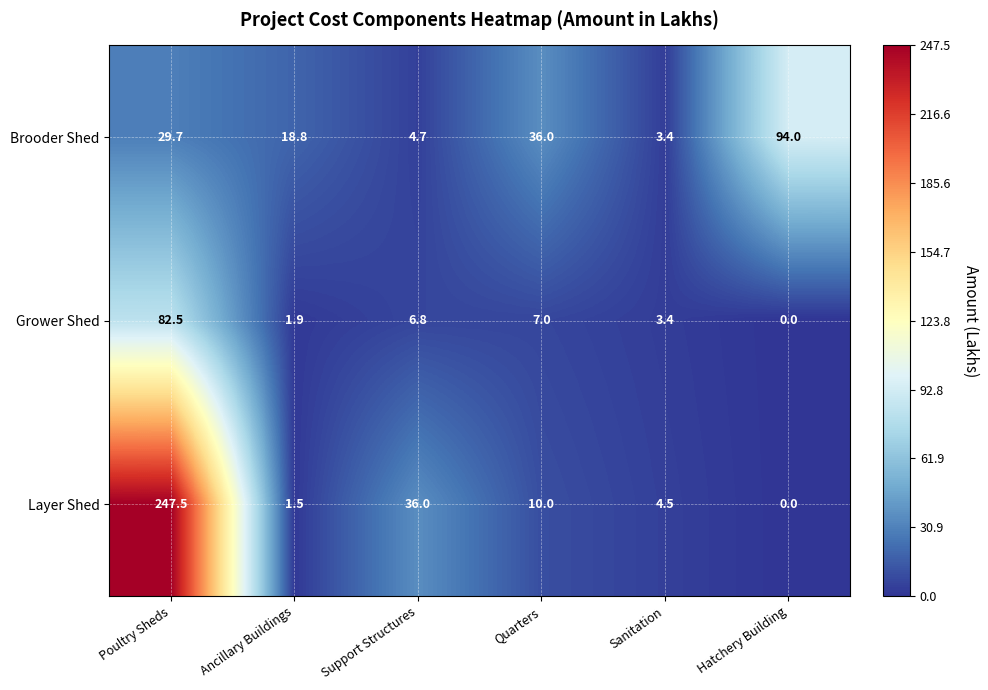

What is the greatest value displayed?

247.5